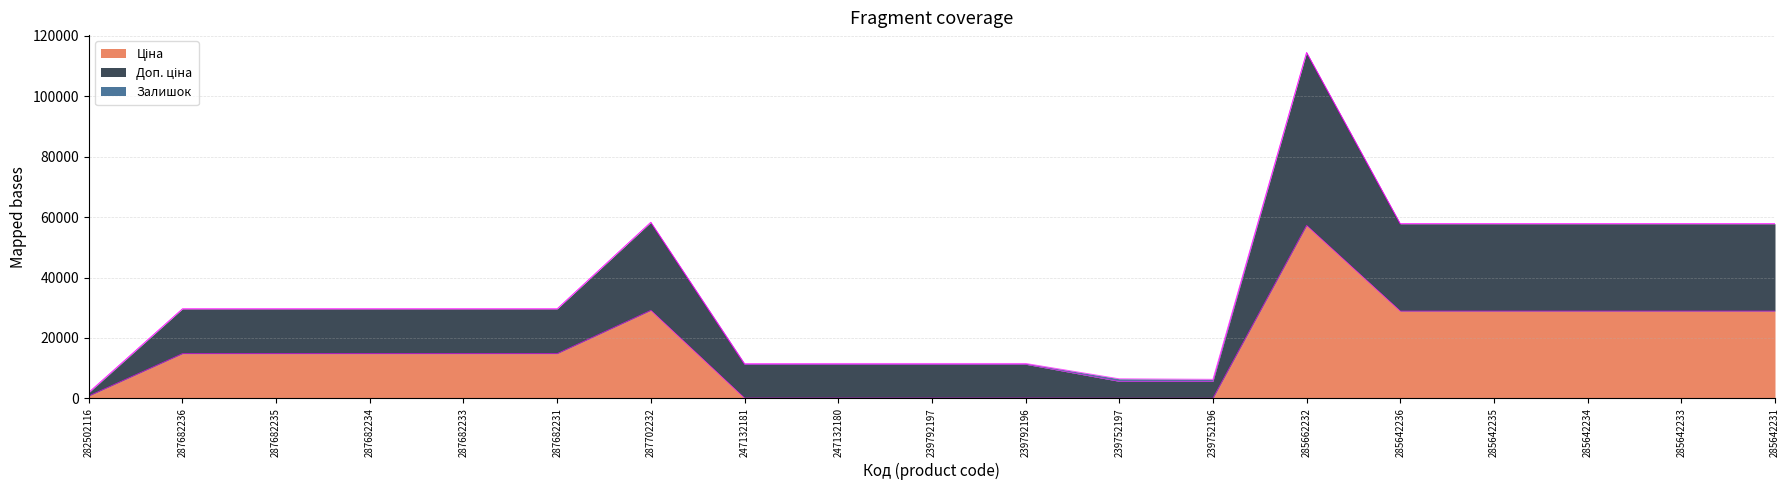

Reading left to right, list all the values displayed in this chart.

Ціна: 282502116=802.1	287682236=14817.6	287682235=14817.6	287682234=14817.6	287682233=14817.6	287682231=14817.6	287702232=29152.3	247132181=111.8	247132180=111.8	239792197=111.8	239792196=111.8	239752197=55.9	239752196=55.9	285662232=57258.0	285642236=28901.7	285642235=28901.7	285642234=28901.7	285642233=28901.7	285642231=28901.7
Доп. ціна: 282502116=2030.1	287682236=29635.2	287682235=29635.2	287682234=29635.2	287682233=29635.2	287682231=29635.2	287702232=58304.6	247132181=11553.8	247132180=11583.8	239792197=11582.8	239792196=11583.8	239752197=6491.9	239752196=6329.9	285662232=114529.0	285642236=57819.3	285642235=57817.3	285642234=57813.3	285642233=57819.3	285642231=57810.3